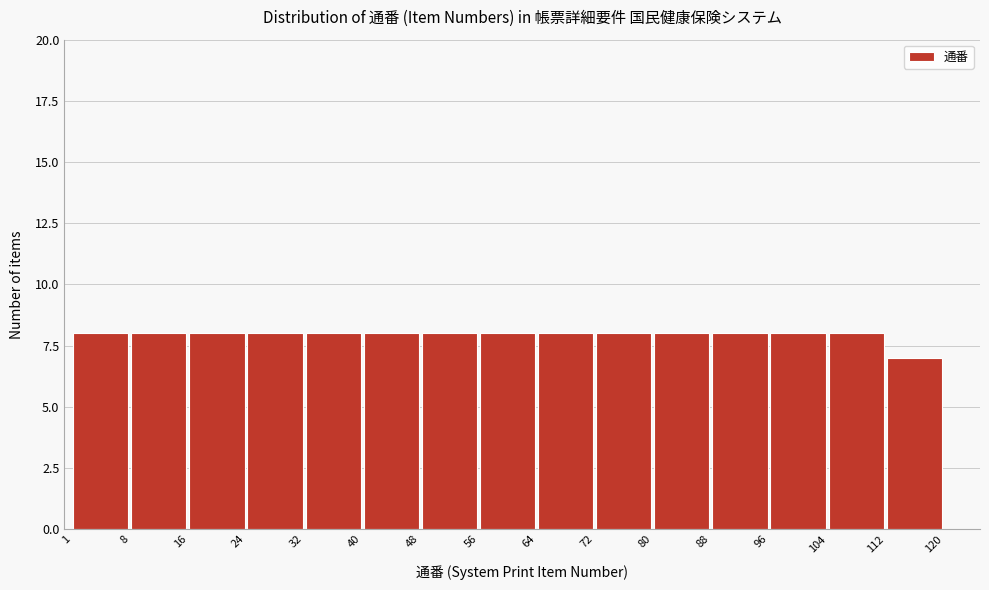

Reading left to right, transcribe this chart: for each bar, give the range it covers on the x-axis and its height. The values are not printed on the chart, so give them approximately, as read against the axis.

1 to 8: 8
8 to 16: 8
16 to 24: 8
24 to 32: 8
32 to 40: 8
40 to 48: 8
48 to 56: 8
56 to 64: 8
64 to 72: 8
72 to 80: 8
80 to 88: 8
88 to 96: 8
96 to 104: 8
104 to 112: 8
112 to 120: 7